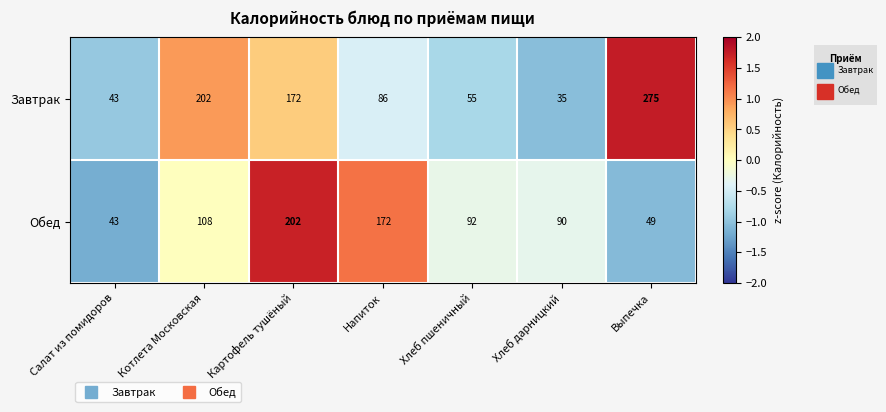

List the series in order of their peak value, lowest first.

Обед, Завтрак